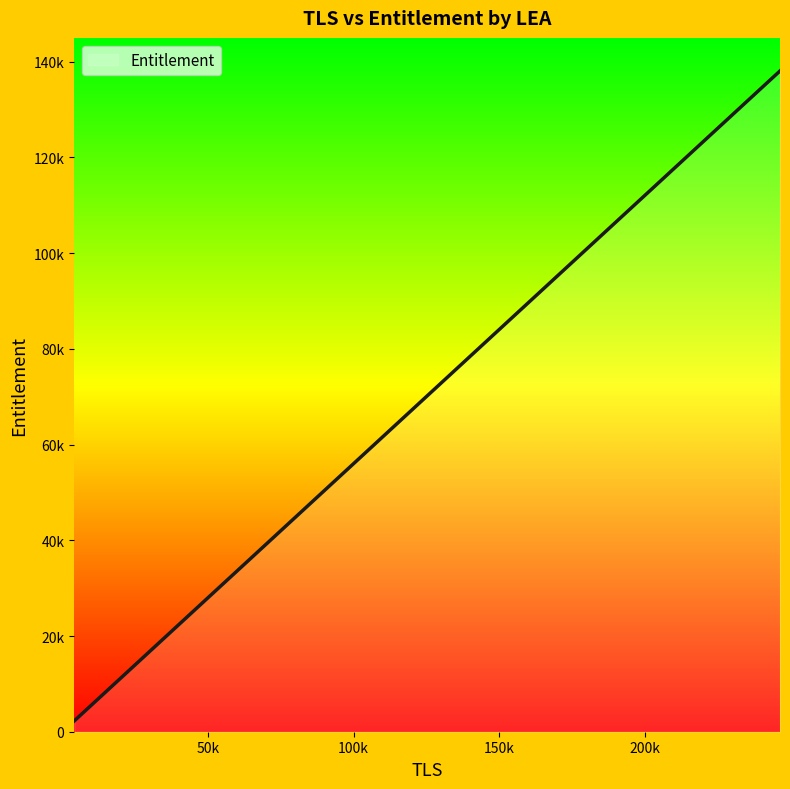

Is this an area chart (filled region under the line)?

Yes